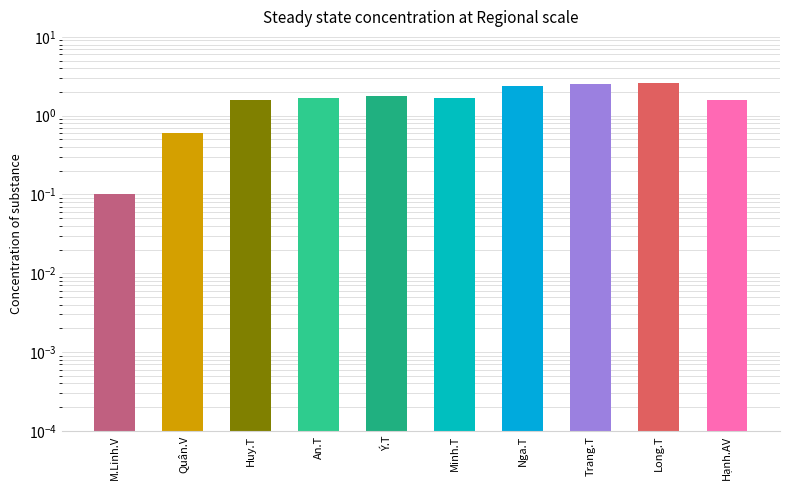

Reading left to right, transcribe all the data shown in this chart.

M.Linh.V=0.1	Quân.V=0.6	Huy.T=1.6	An.T=1.7	Ý.T=1.8	Minh.T=1.7	Nga.T=2.4	Trang.T=2.5	Long.T=2.6	Hạnh.AV=1.6